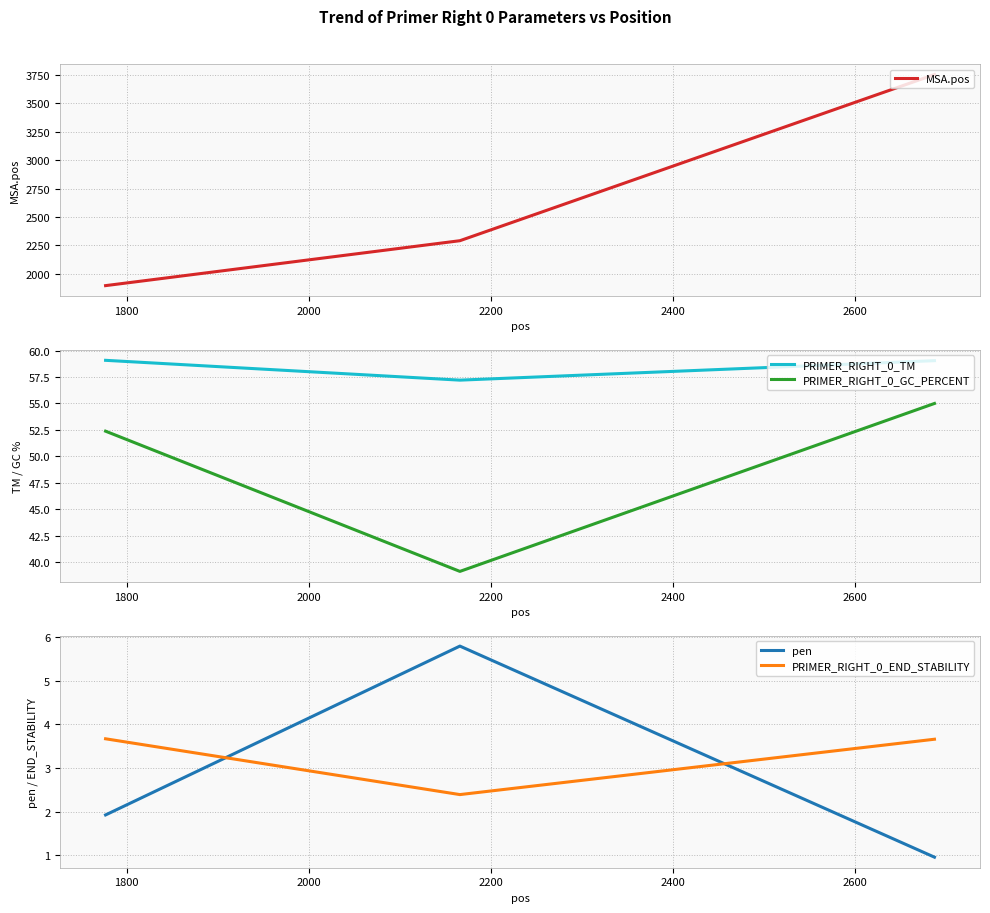

What is the average value of the pen series?

2.9